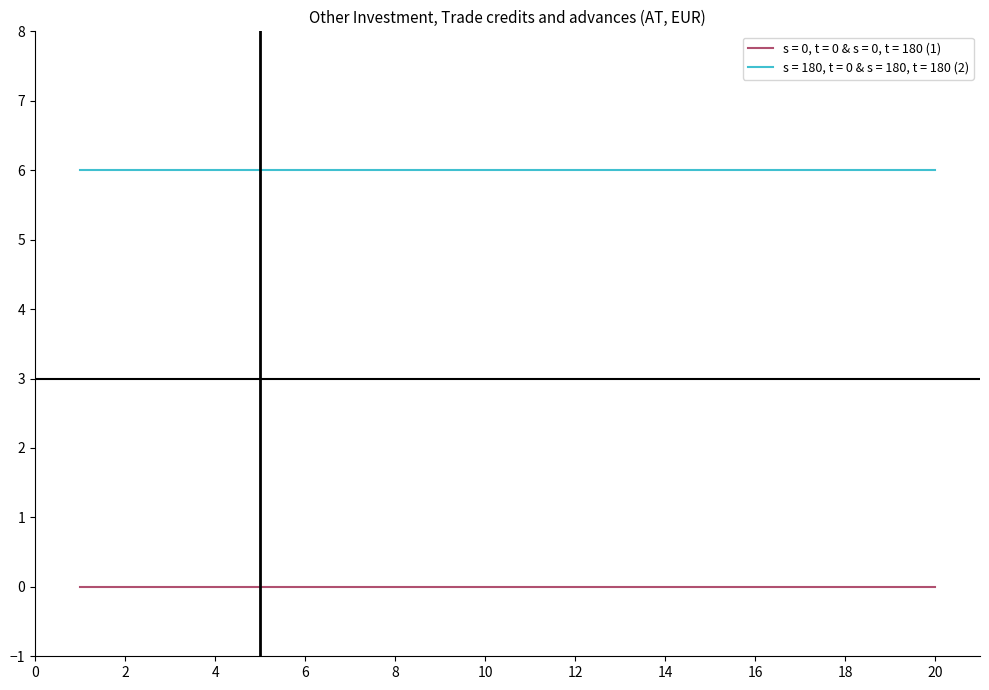

True or false: s = 0, t = 0 & s = 0, t = 180 (1) and s = 180, t = 0 & s = 180, t = 180 (2) cross at least once.

False